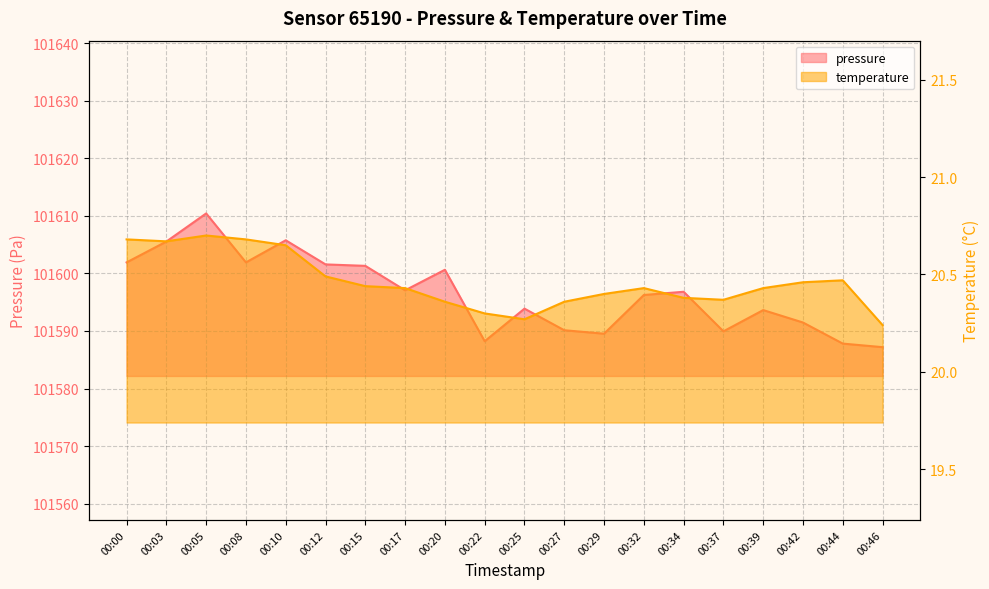

In temperature, how many points are lower than both neighbors (excluding endpoints)?

3